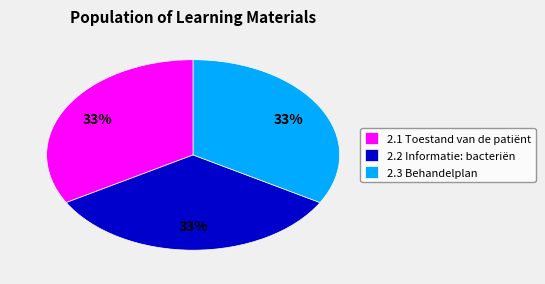

Is it true that 2.1 Toestand van de patiënt is 33% of the pie?

True